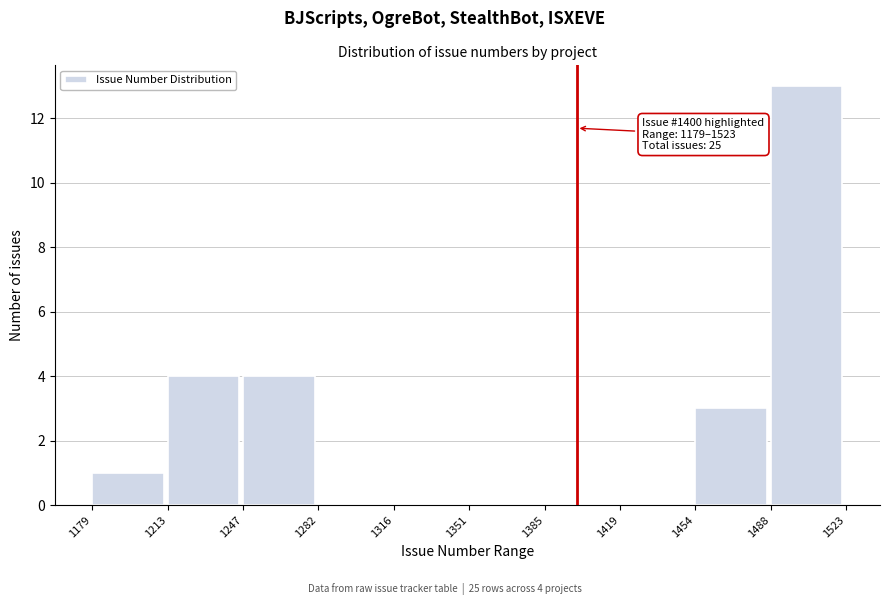

Over which range of the x-axis is the bar tallest?

1488 to 1523